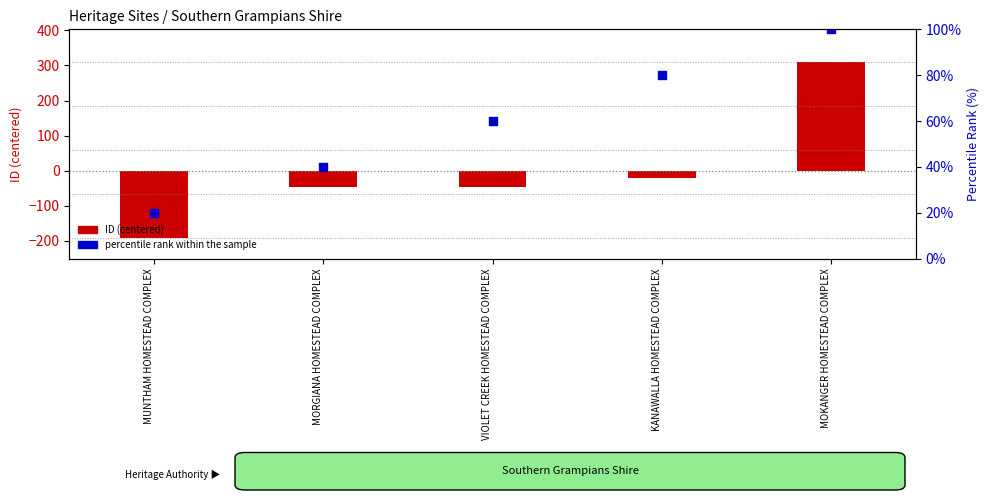

Which series has the largest total across all categories?

percentile rank within the sample